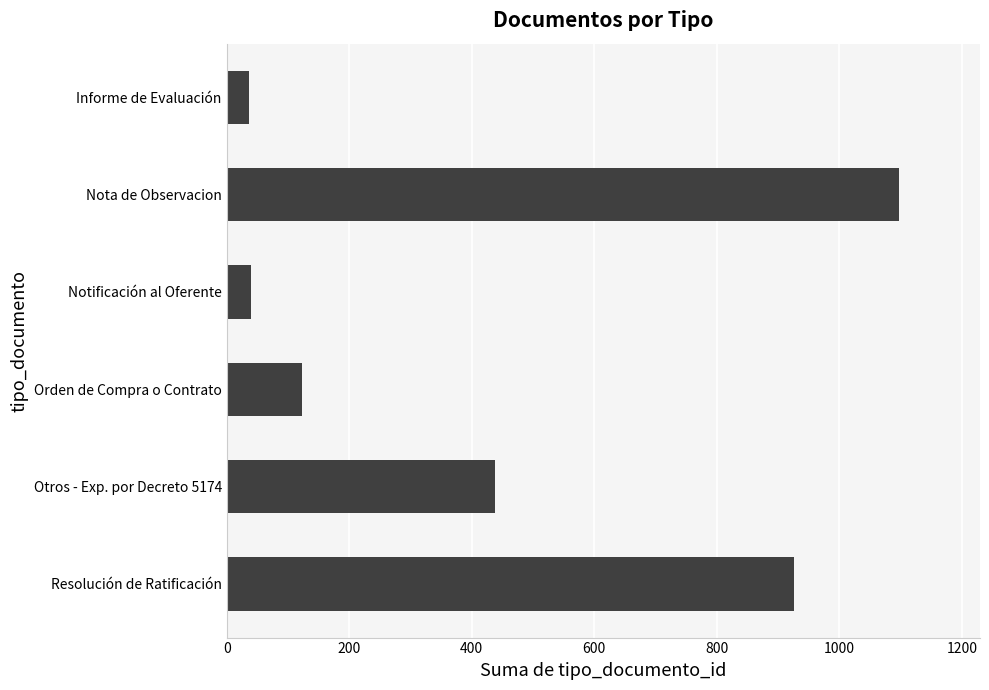

How many series are shown in this chart?

1